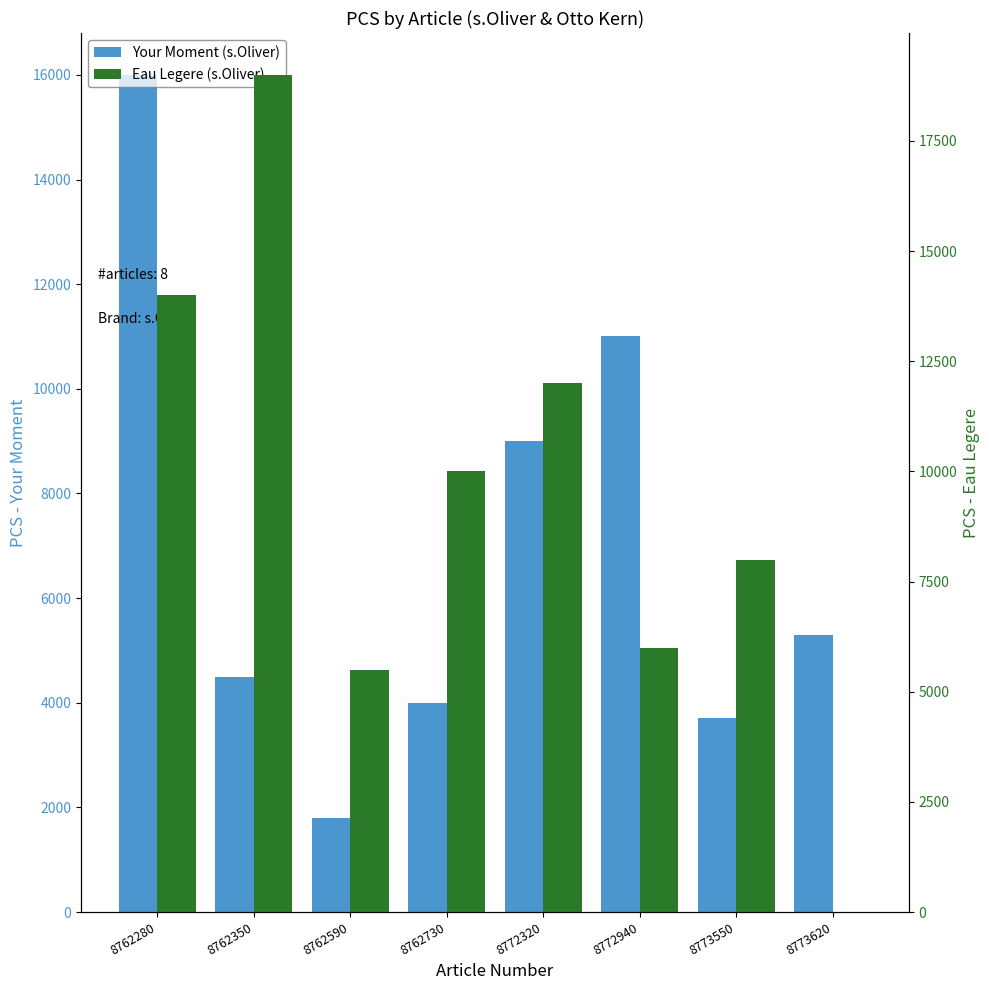

What is the sum of all Eau Legere (s.Oliver) values?

74500